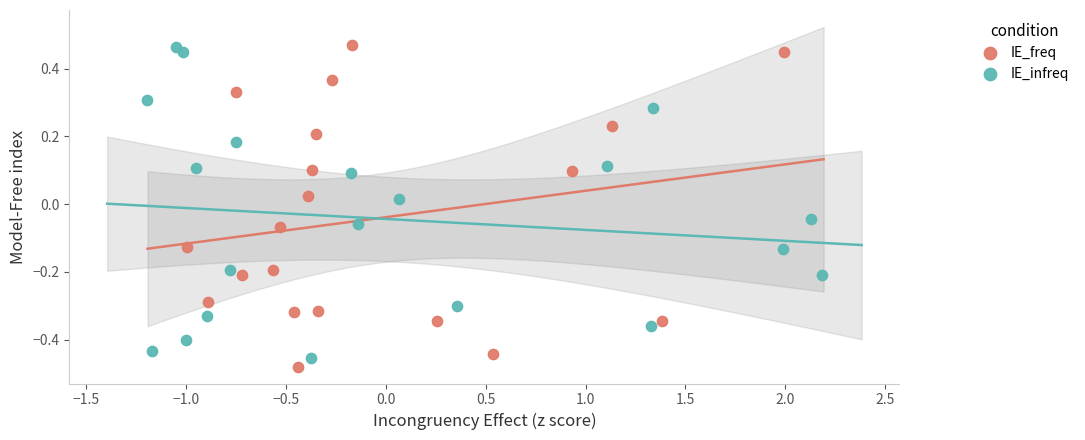

Which series has the widest spread of Y values?

IE_freq